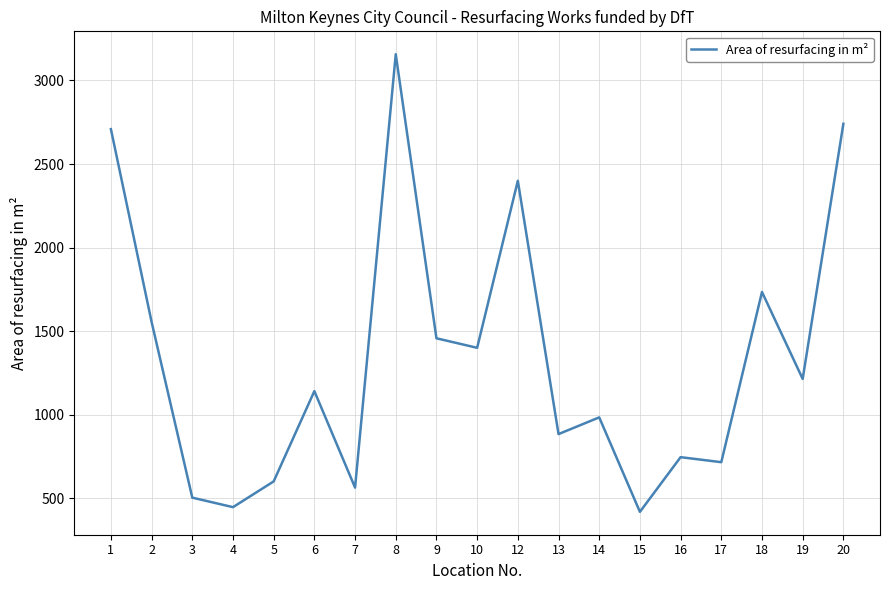

List the labels in order of value, smallest first.

15, 4, 3, 7, 5, 17, 16, 13, 14, 6, 19, 10, 9, 2, 18, 12, 1, 20, 8